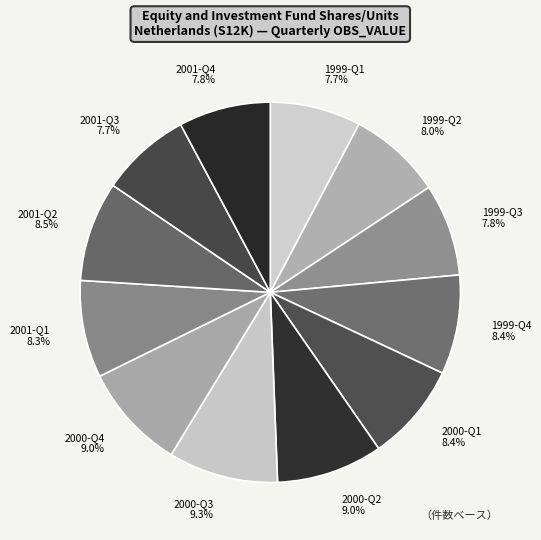

What percentage is the 2000-Q1 slice, to the nearest percent?

8%